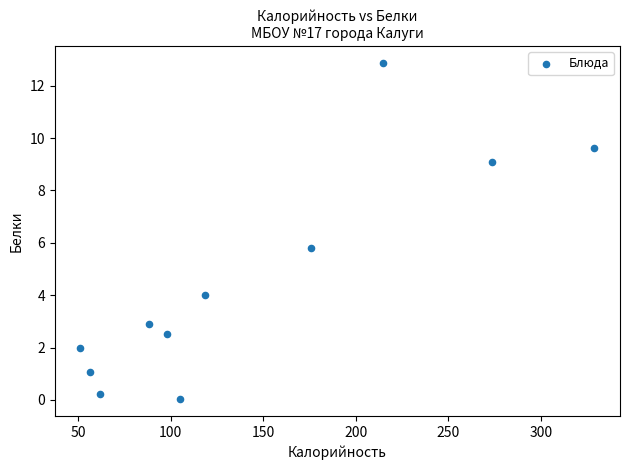

What is the average Y value?

4.5